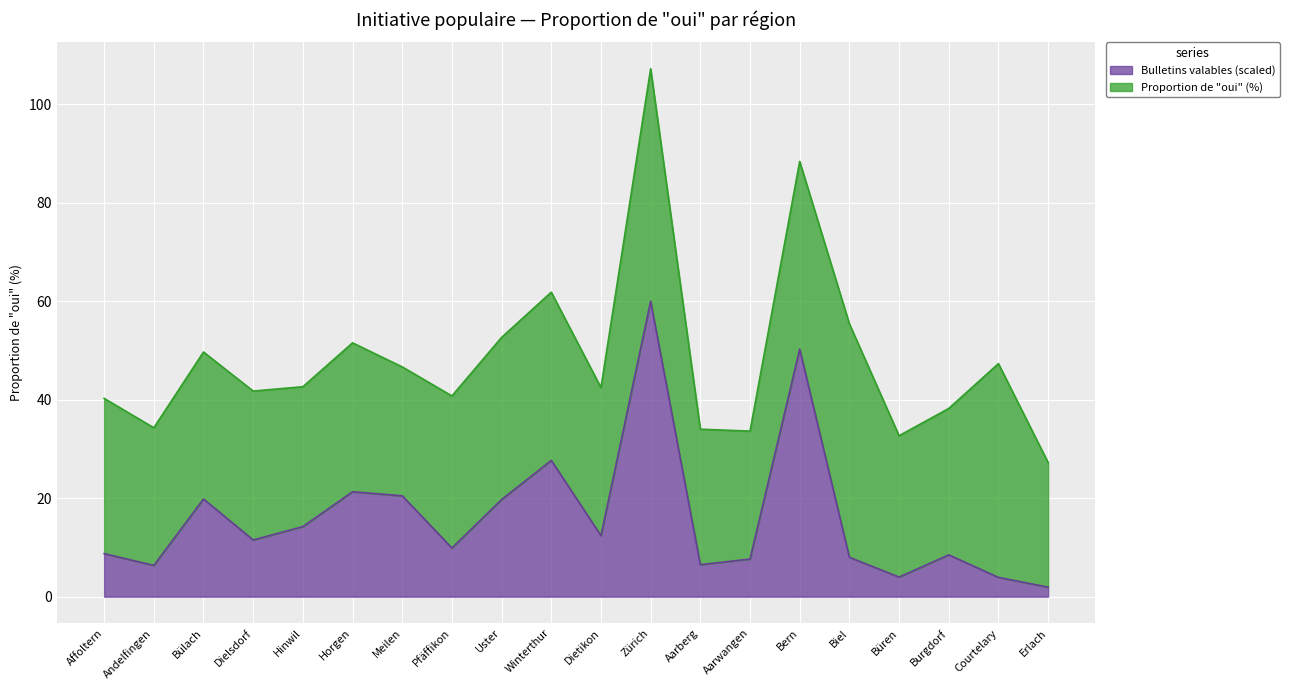

What is the smallest value displayed?

1.9